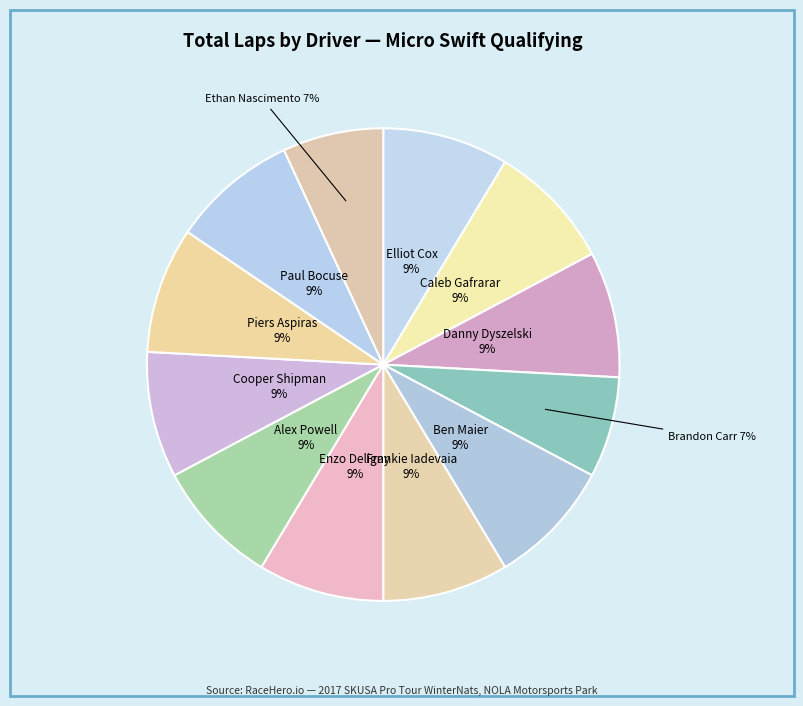

Count the number of slices in the pie.

12